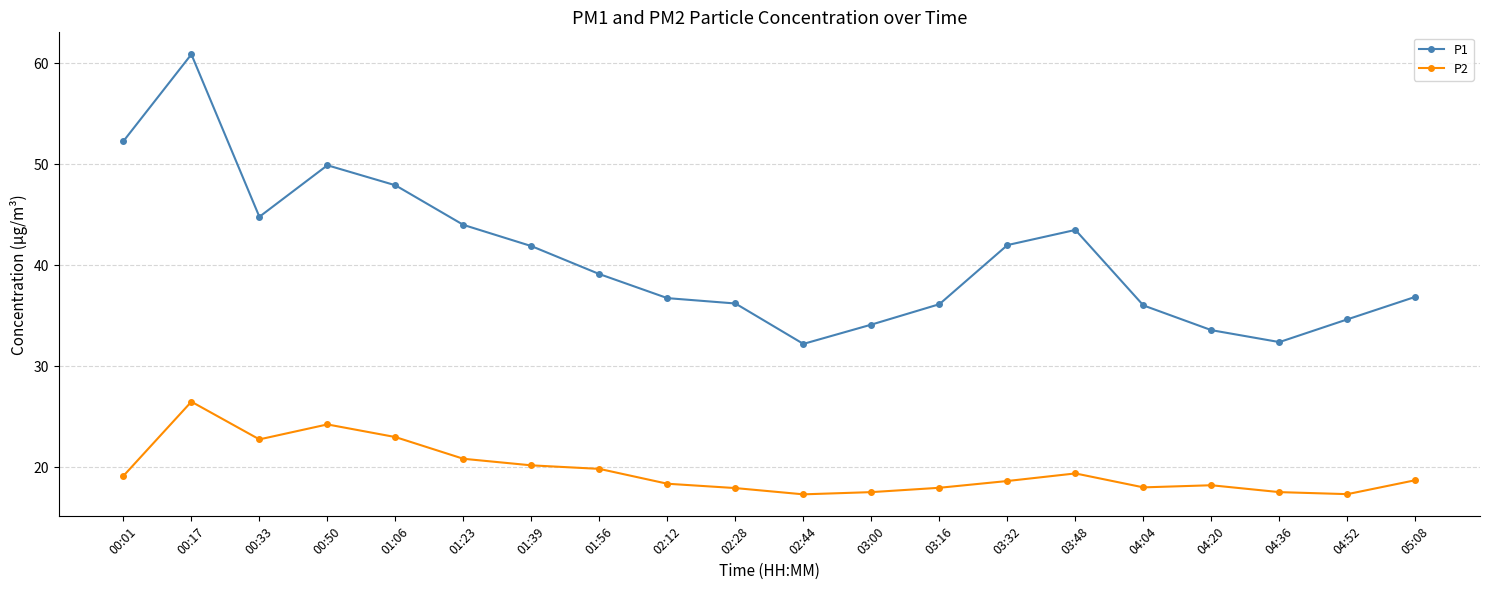

Which series has the largest range (max minus min)?

P1